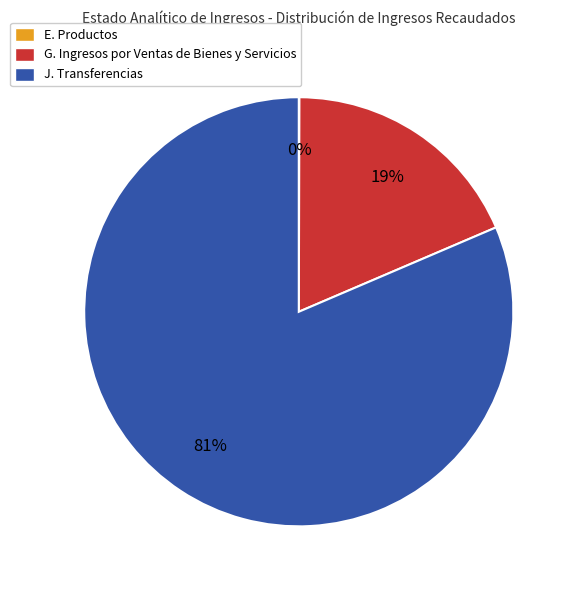

To the nearest percent, what percentage of the pie is J. Transferencias?

81%